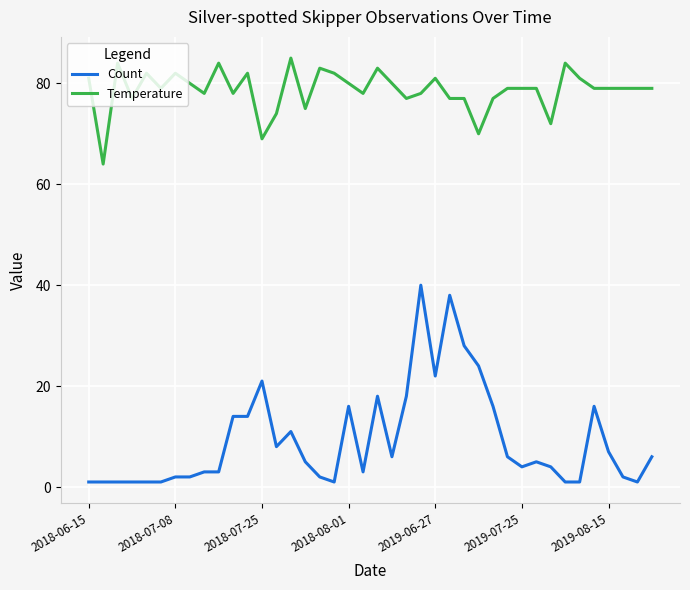

Rank the series by their average value, from lowest to highest.

Count, Temperature